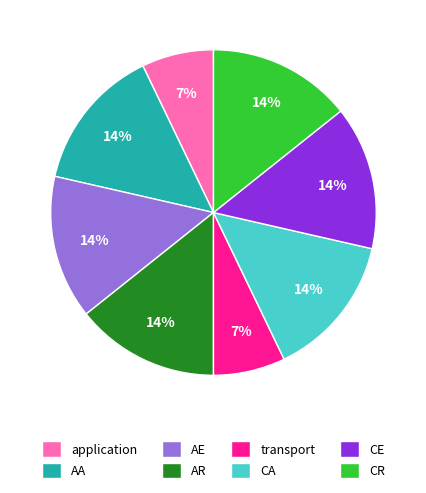

To the nearest percent, what percentage of the pie is transport?

7%